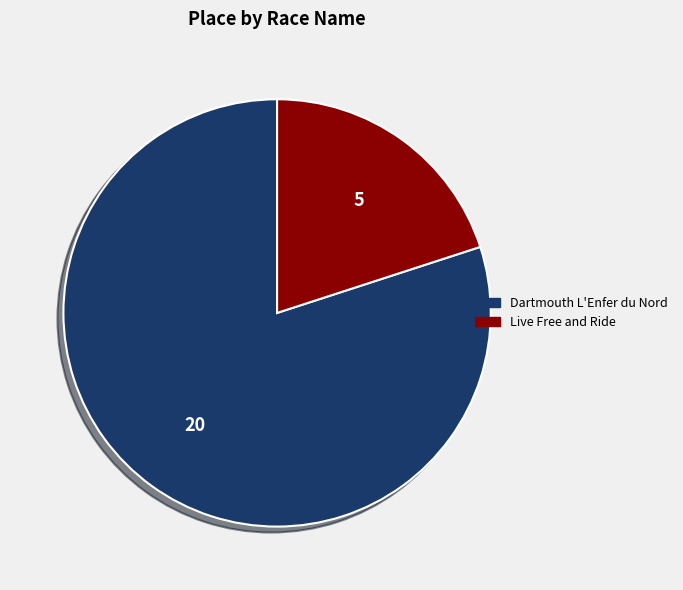

Is Dartmouth L'Enfer du Nord the majority of the pie?

Yes